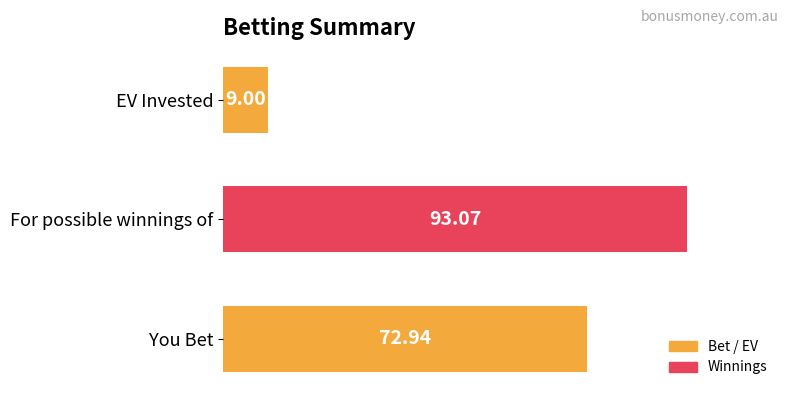

How many bars are there in total?

3